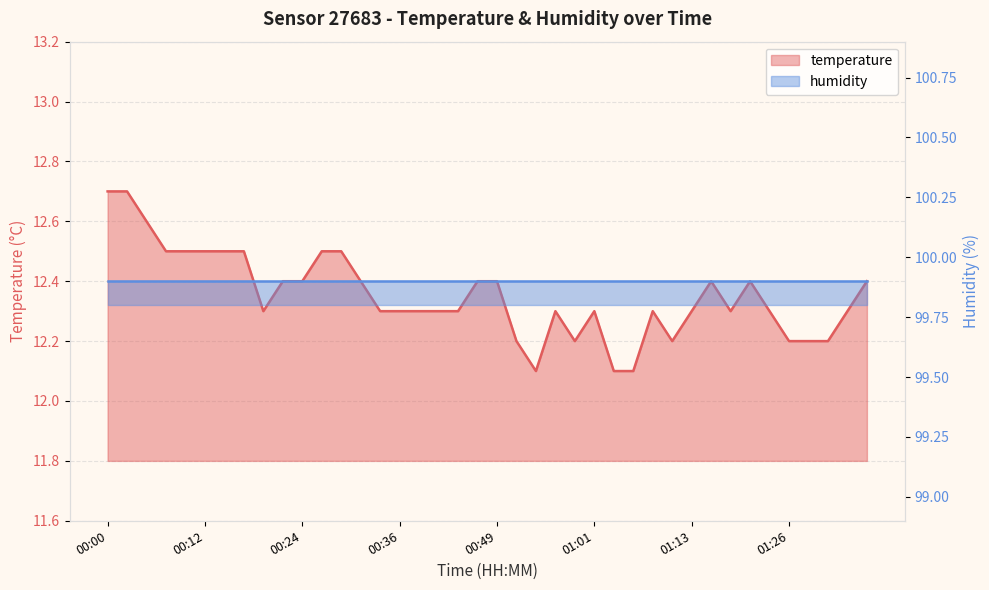

What is the sum of all values?

494.1